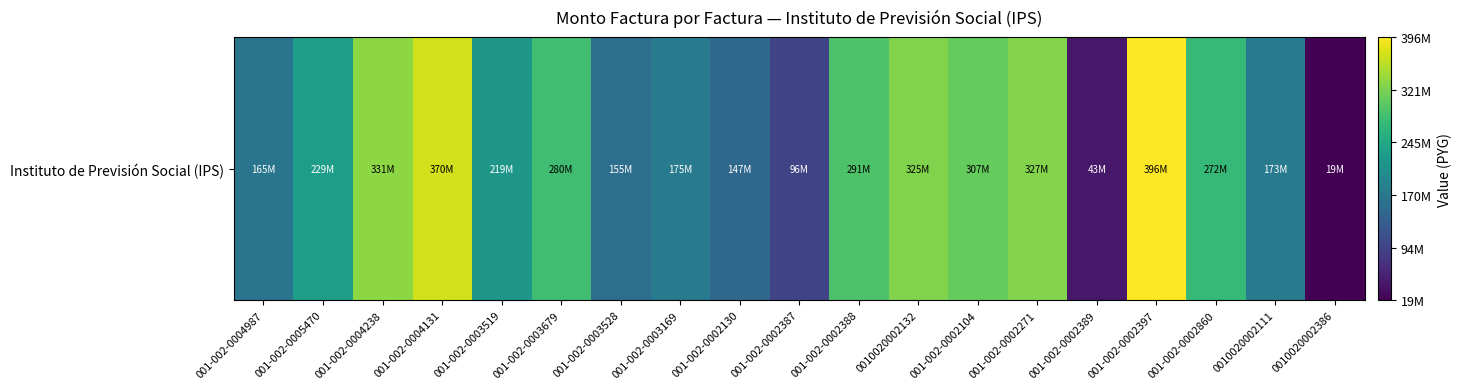

What is the sum of the values at 001-002-0005470 and 001-002-0003519?

447622500